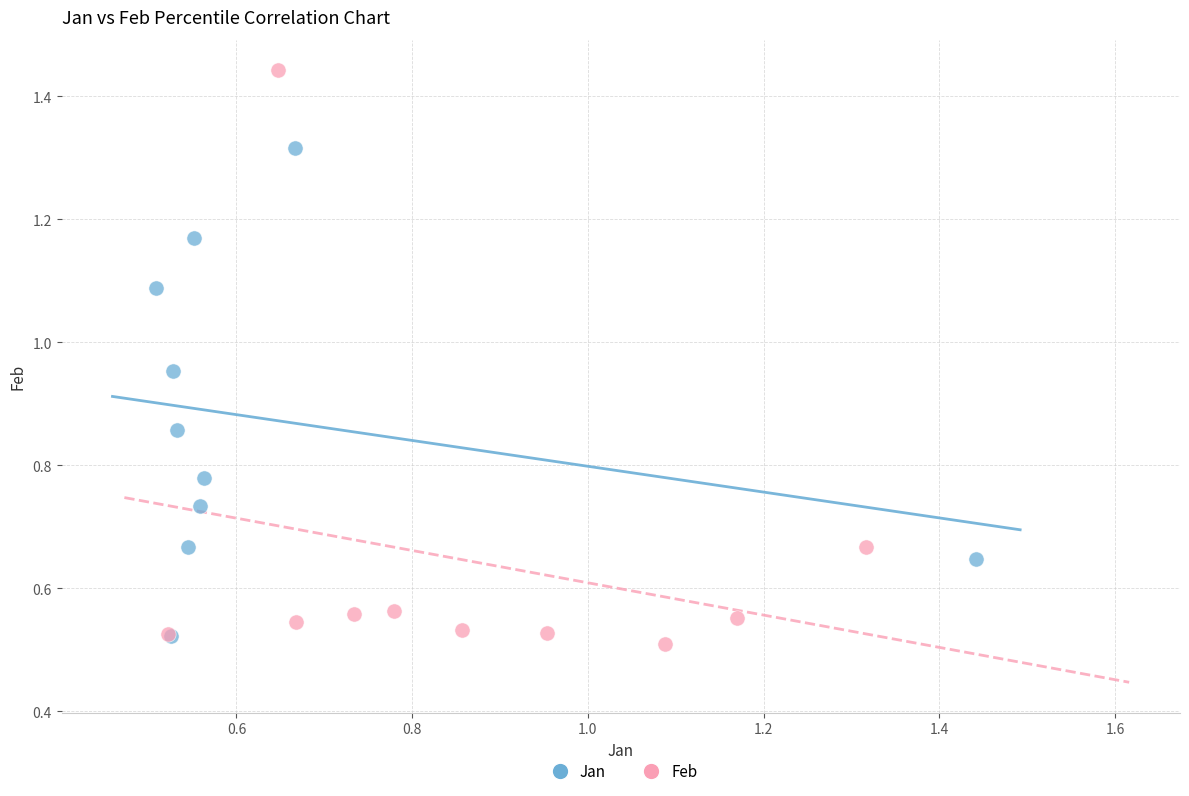

Which series reaches the maximum Y coordinate?

Feb